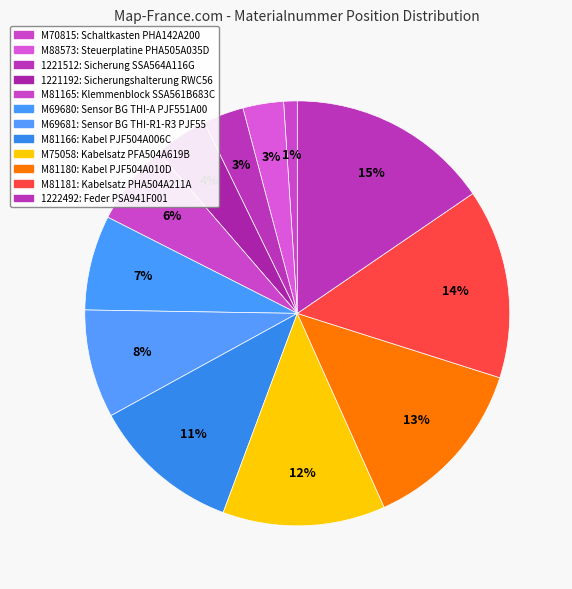

True or false: M75058 accounts for 12% of the total.

True